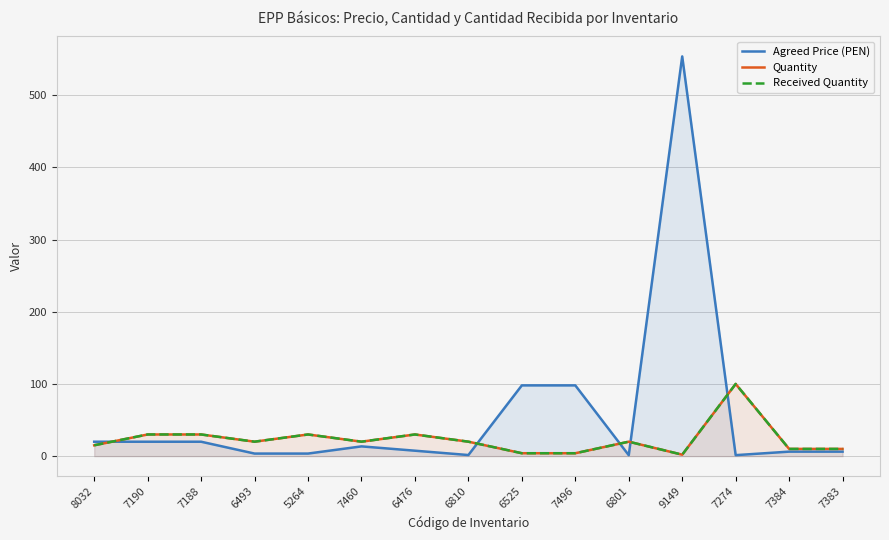

What are all the series names shown in the legend?

Agreed Price (PEN), Quantity, Received Quantity